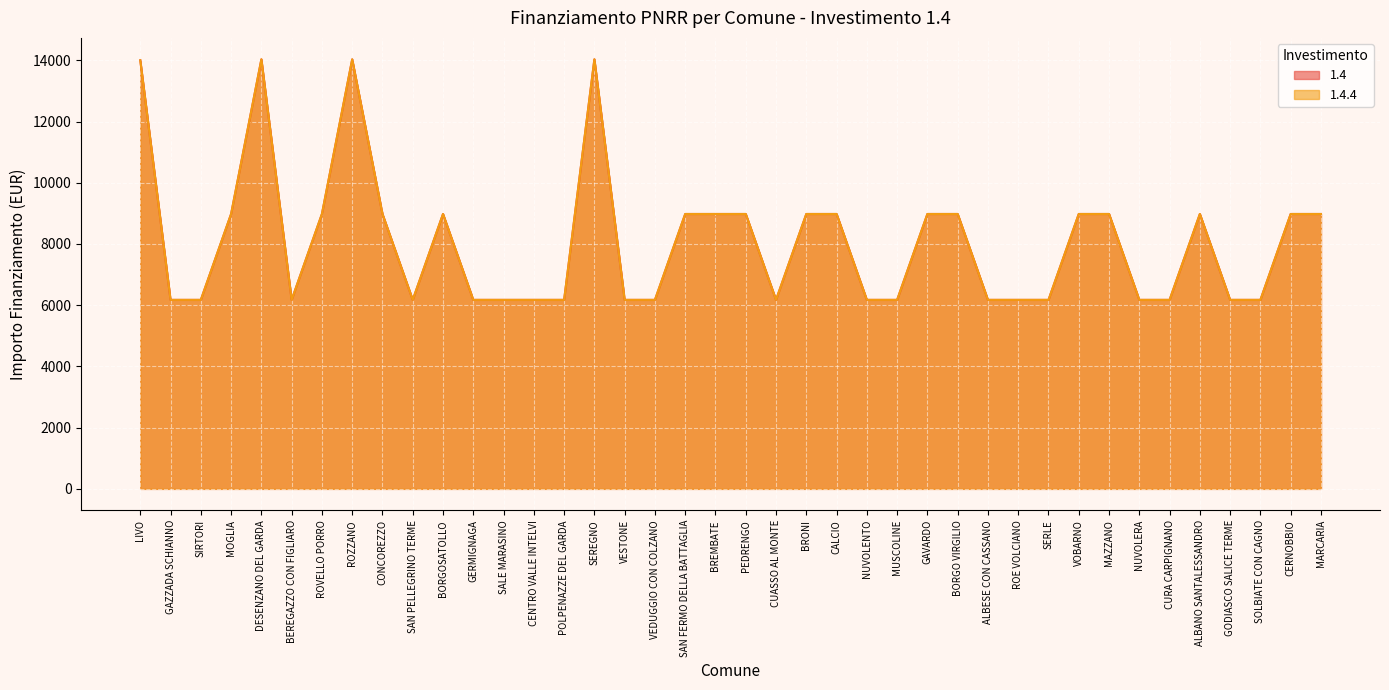

True or false: 1.4.4 and 1.4 cross at least once.

False